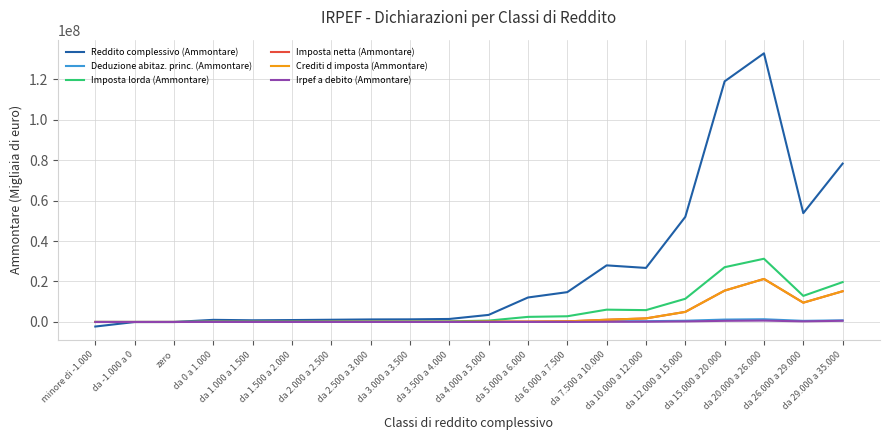

True or false: Irpef a debito (Ammontare) has a value of 115 at minore di -1.000.

True